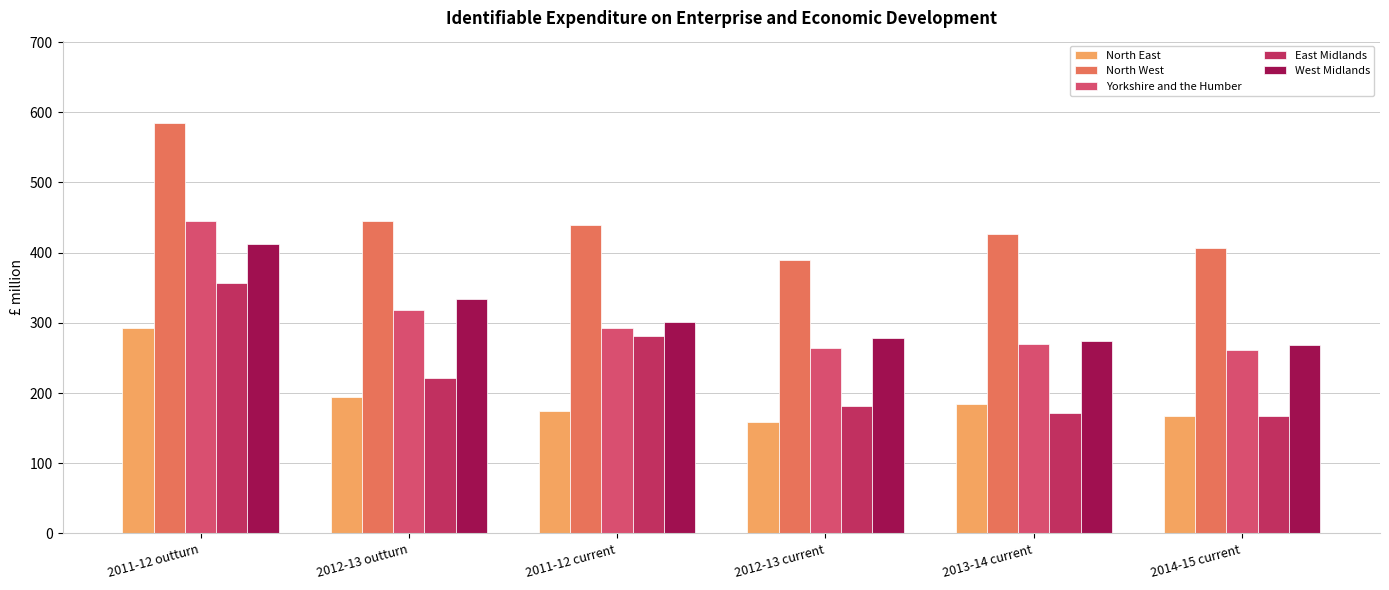

The value of Yorkshire and the Humber at 2012-13 current is 448. True or false?

False